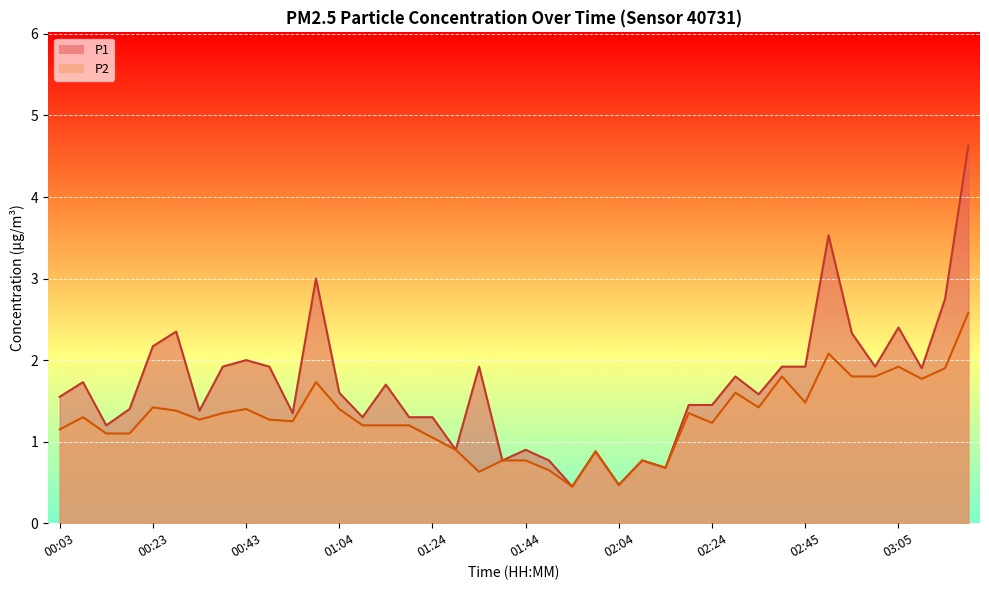

How many data points in P2 are less than 1?

10